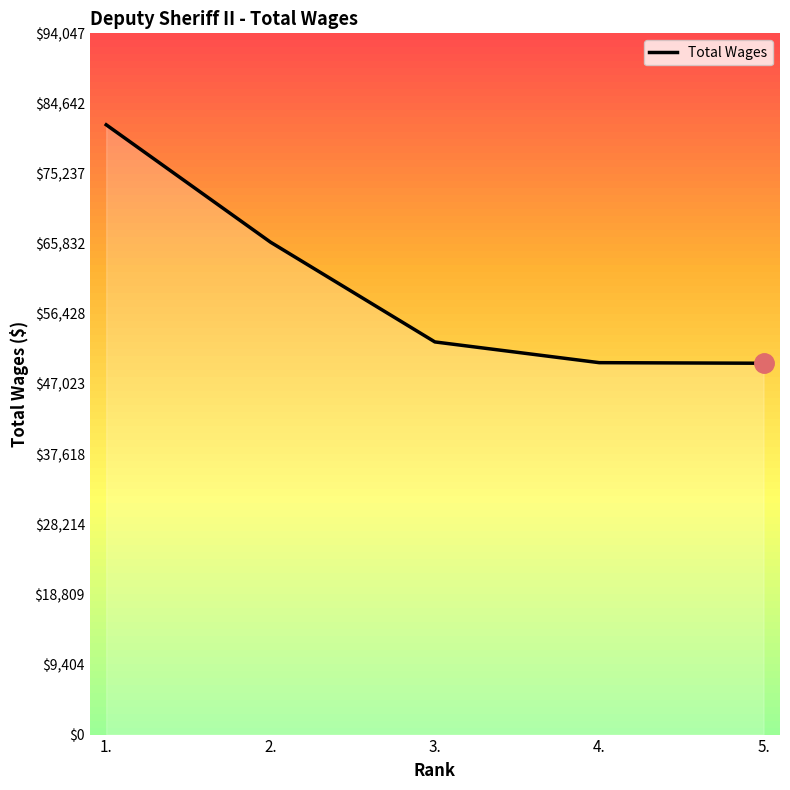

Where does the data first go above 52660?

1.